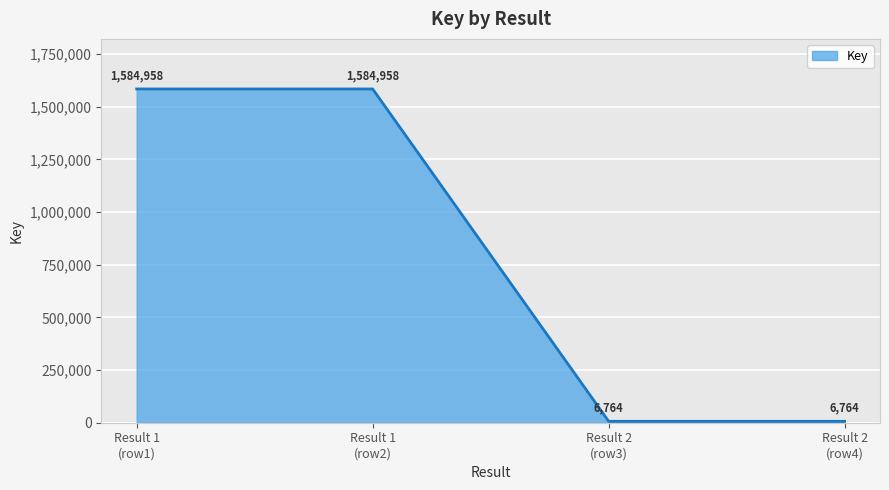

Count the values in the range 6764 to 1584958.

4